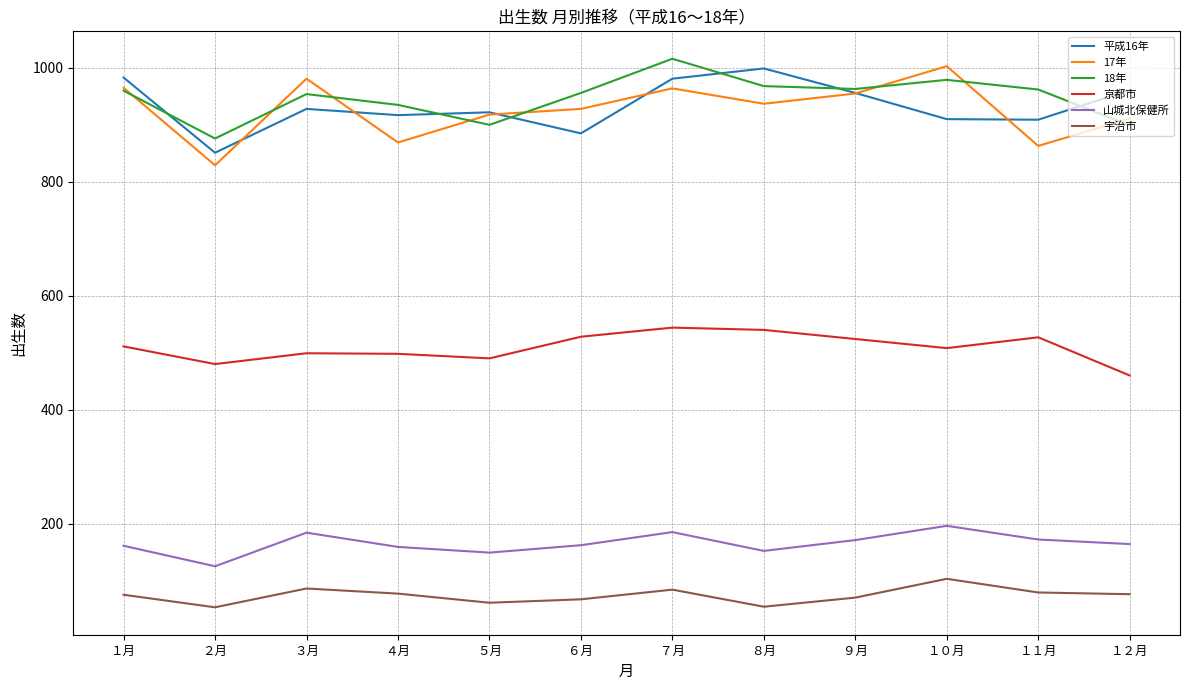

Is the value of 18年 at ６月 greater than the value of 山城北保健所 at ９月?

Yes